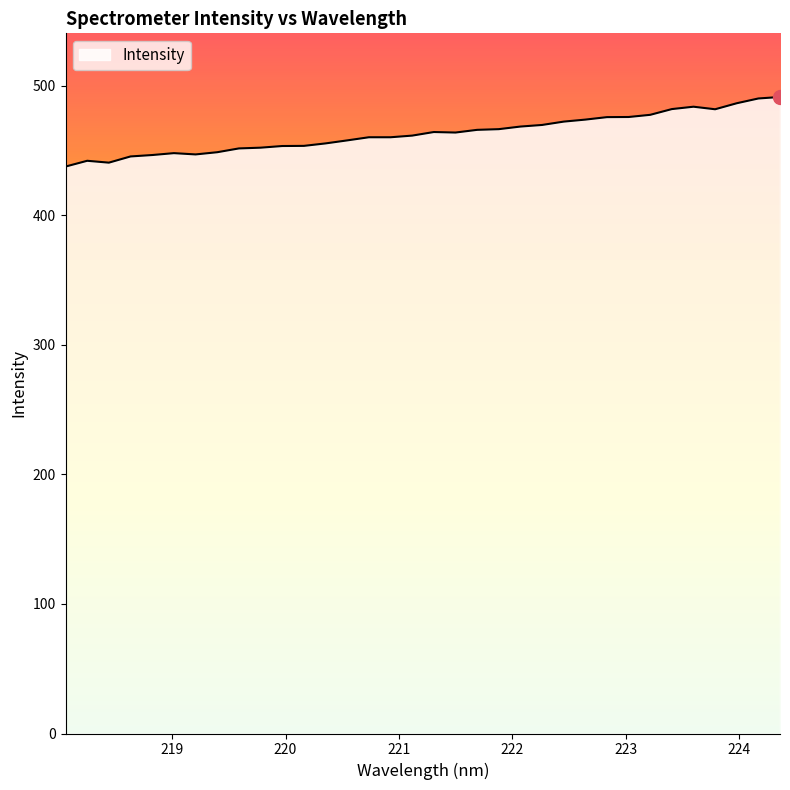

What is the maximum value shown in the chart?

491.3